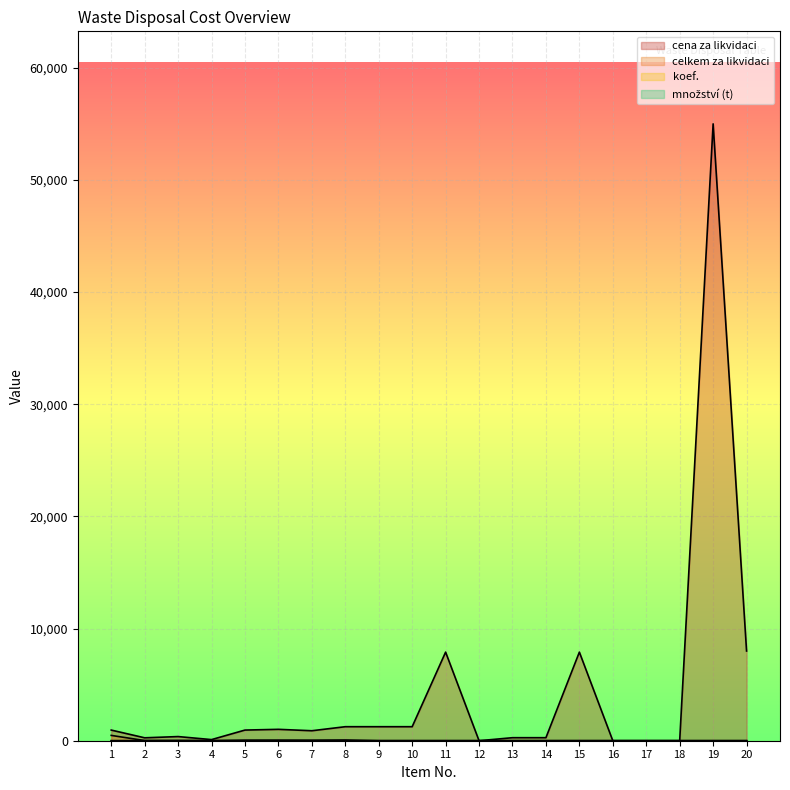

What is the total value across all series at 2?

274.9